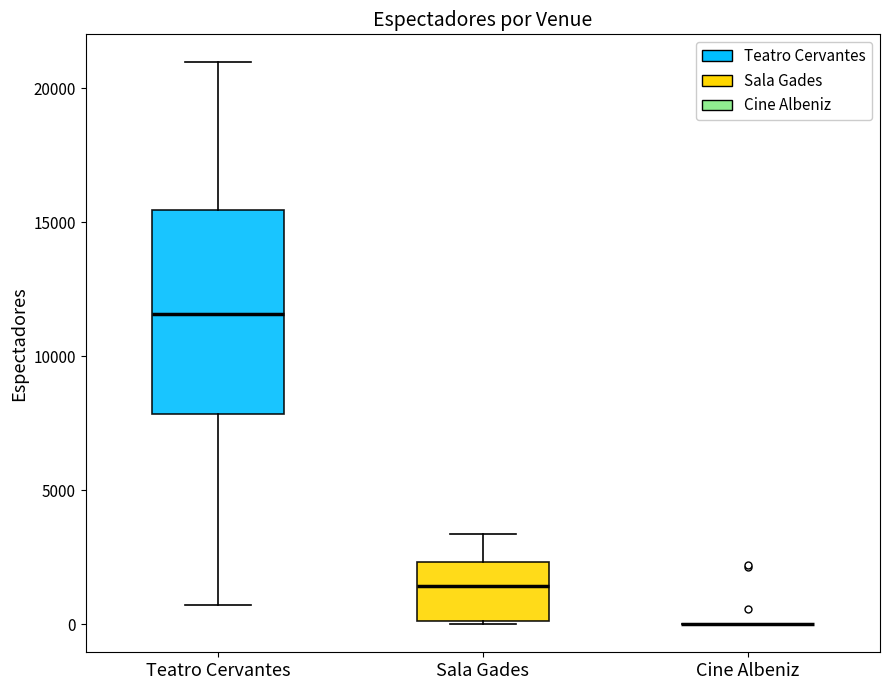

Where does the upper whisker of the box for Sala Gades end on the y-axis? The values are not printed on the chart, so give them approximately, as read against the axis.

3500